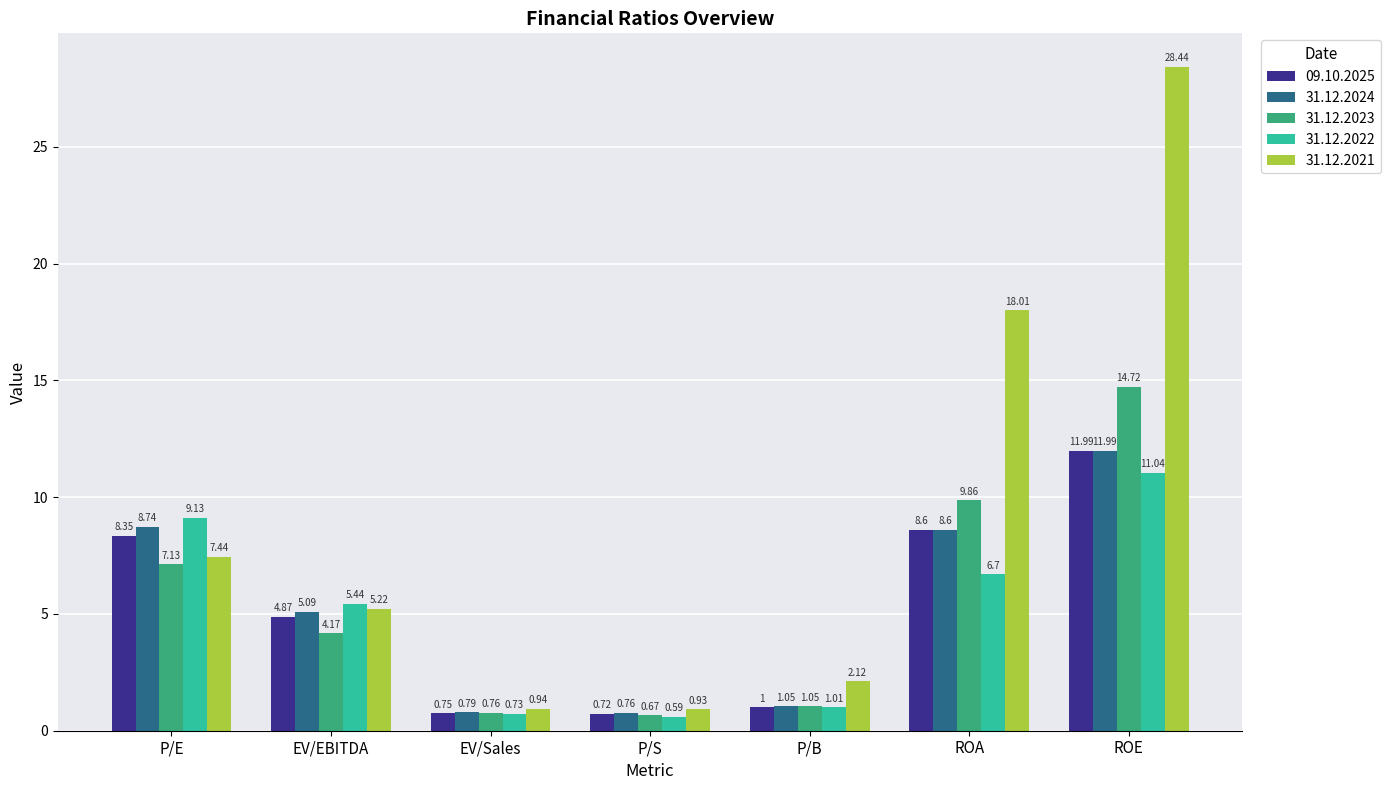

At which label does 31.12.2024 reach its peak?

ROE